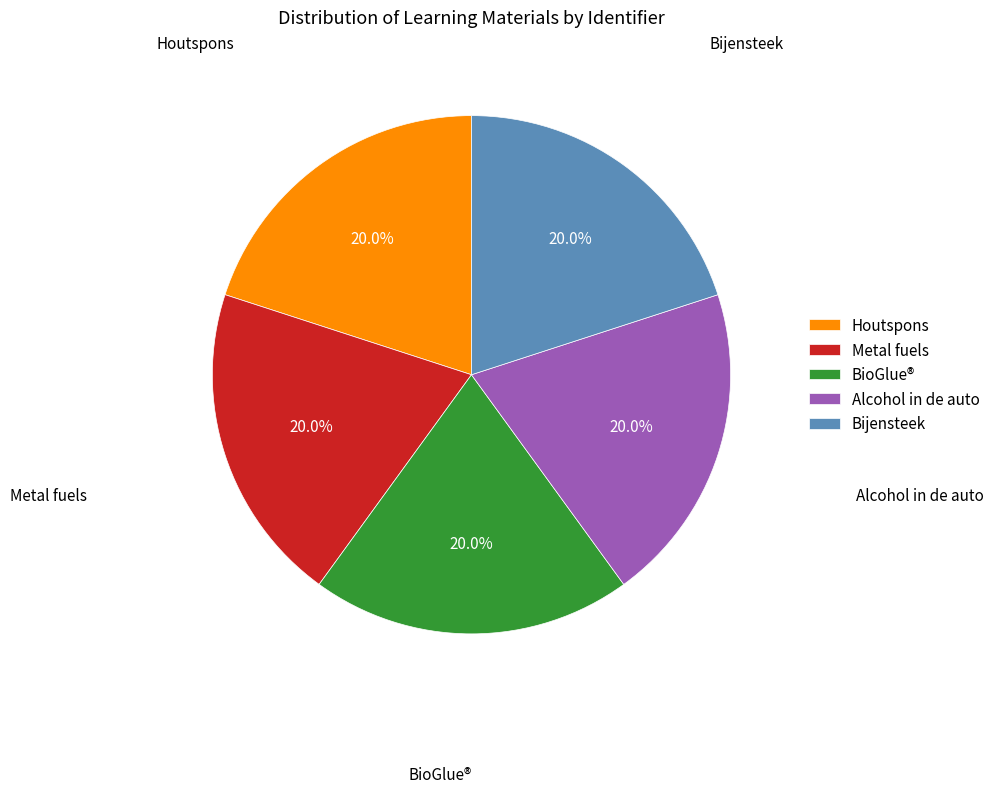

The BioGlue® slice represents 31% of the pie. True or false?

False